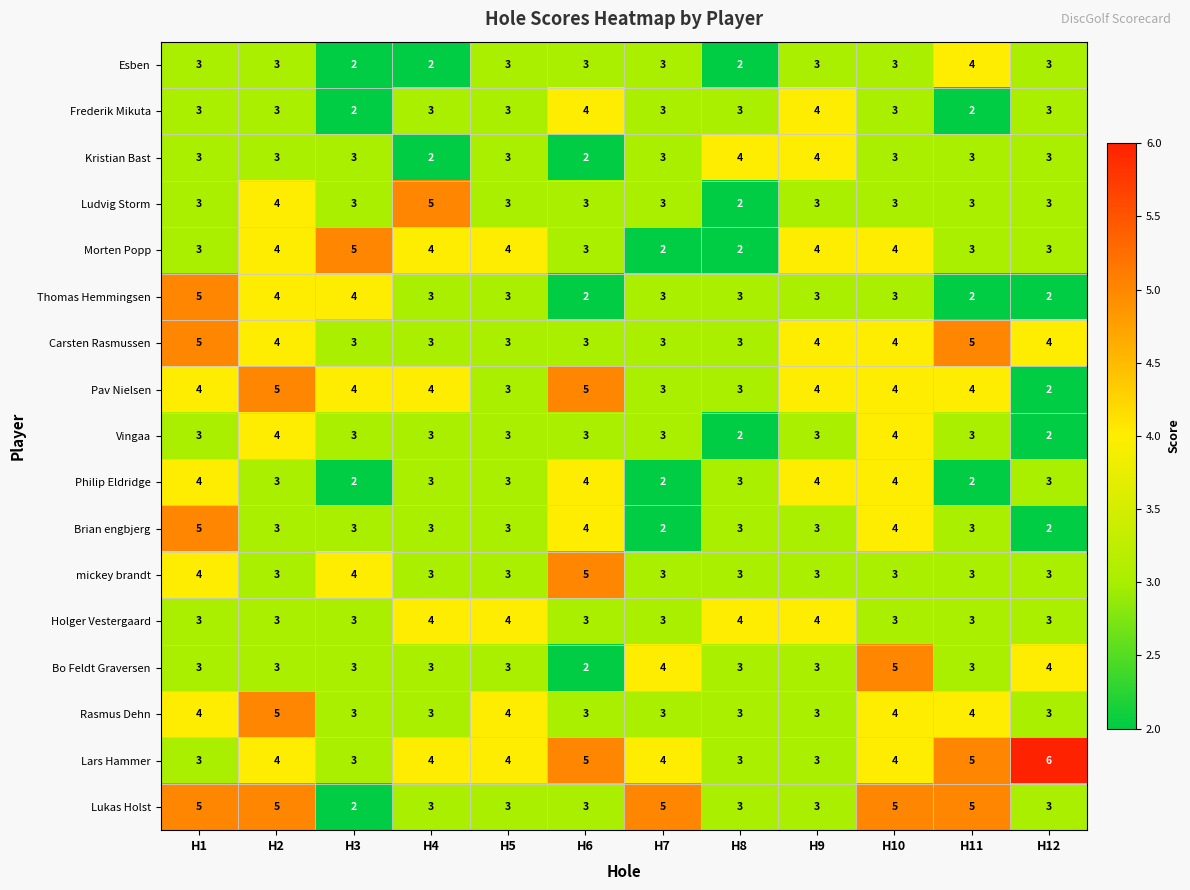

Which category has the highest value across all series?

H12